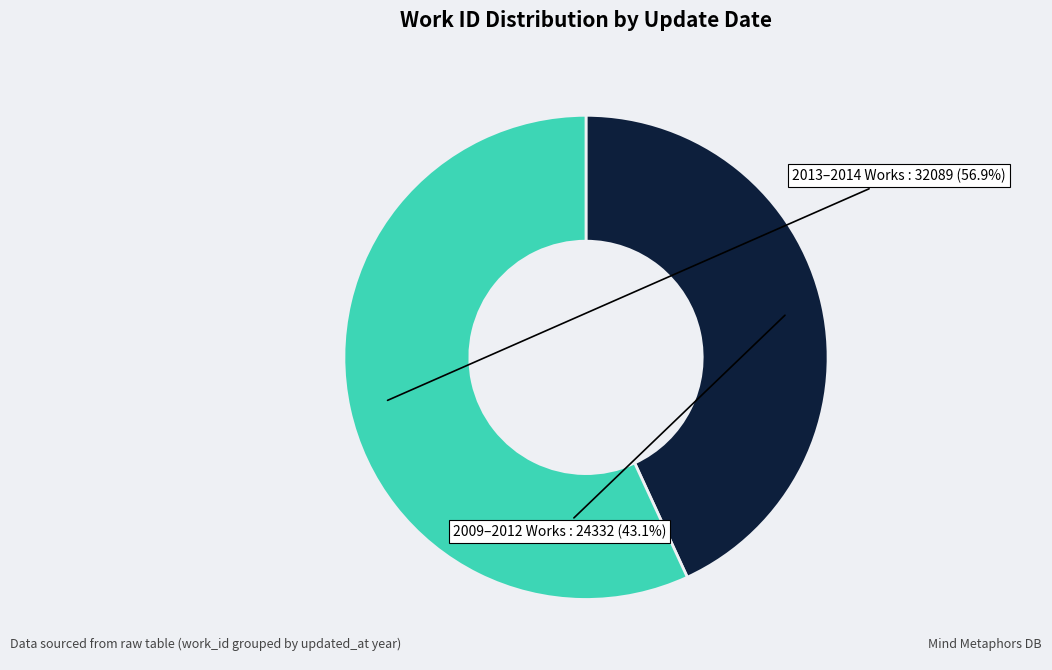

Is there any slice that represents more than half of the pie?

Yes